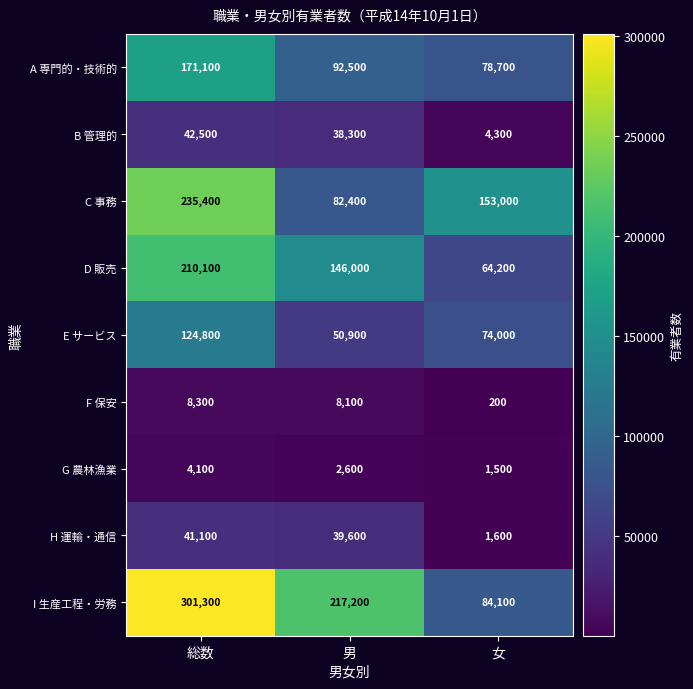

How many data points does each series have?

3